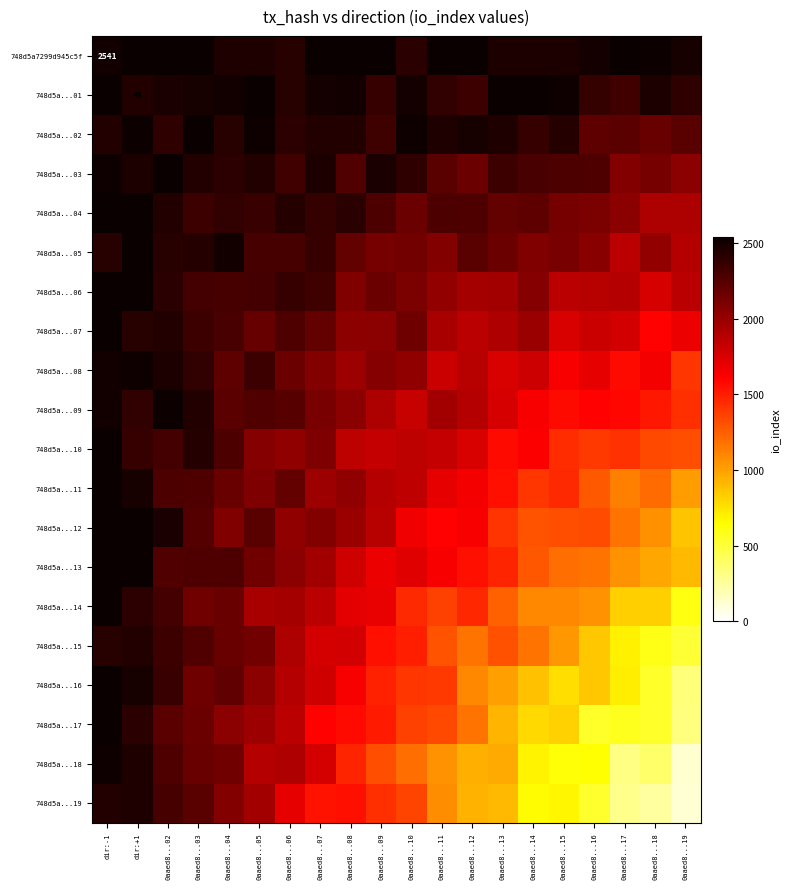

Which series has the widest spread of values?

748d5a...18